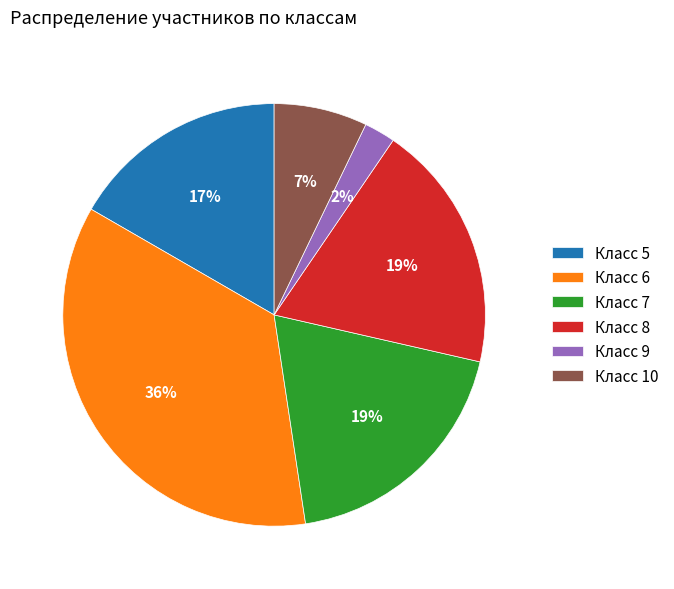

Is there any slice that represents more than half of the pie?

No